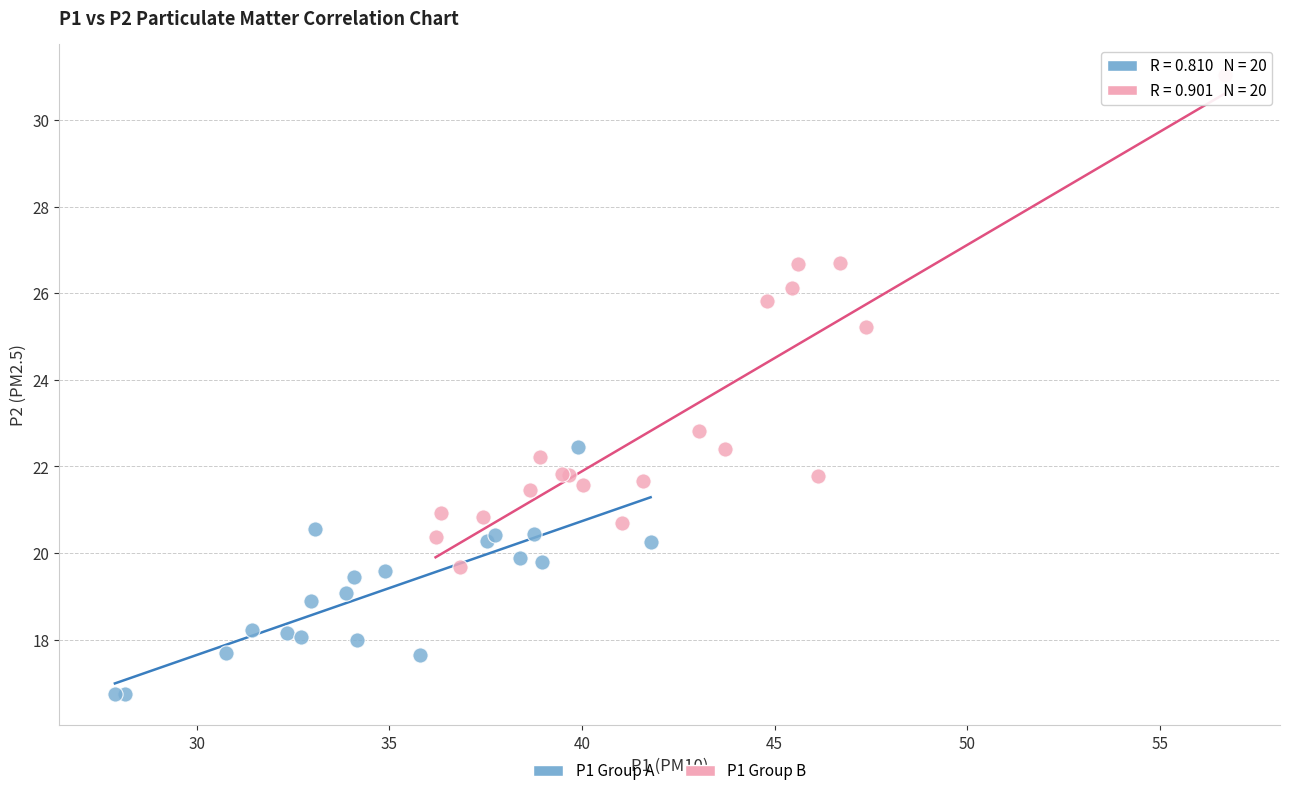

Which series contains the lowest Y value?

P1 Group A